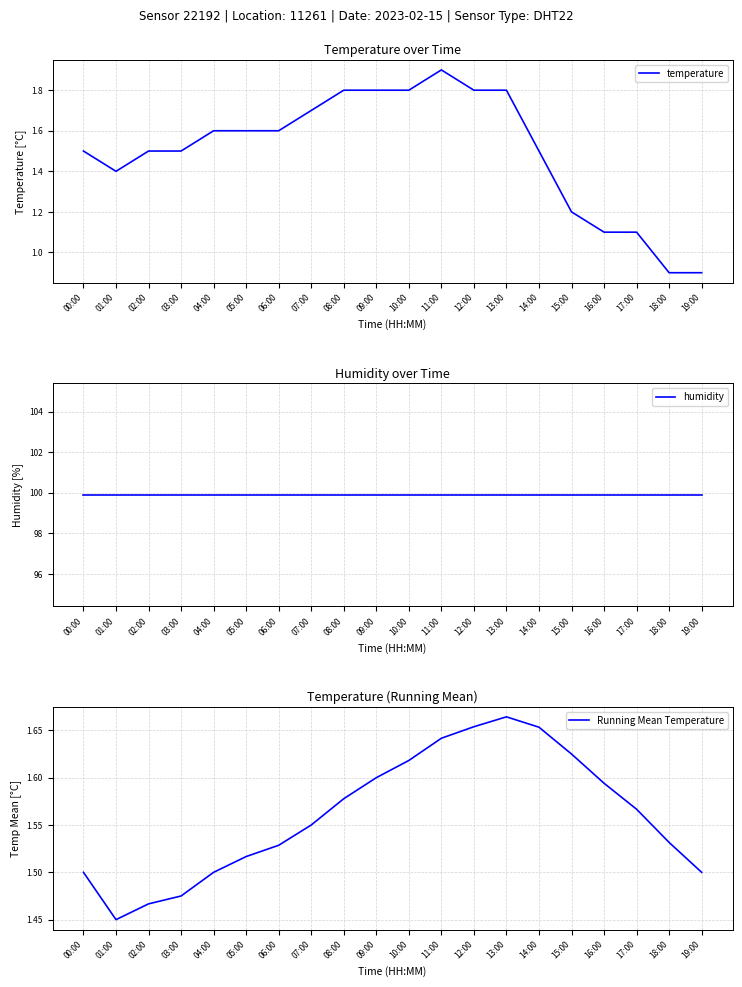

What is the average value of the humidity series?

99.9